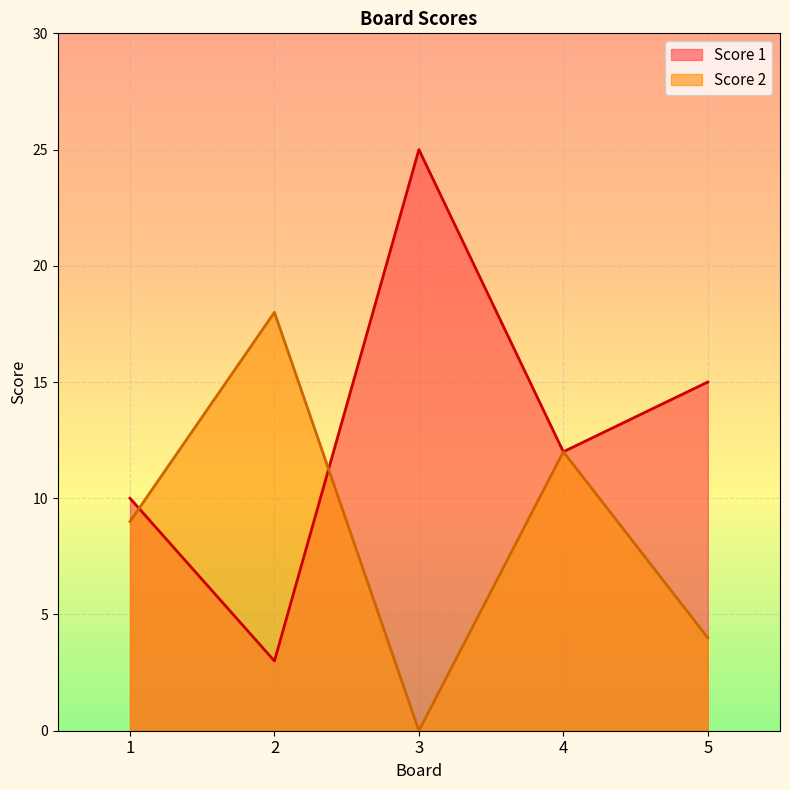

True or false: Score 2 has a value of 12 at 4.

True